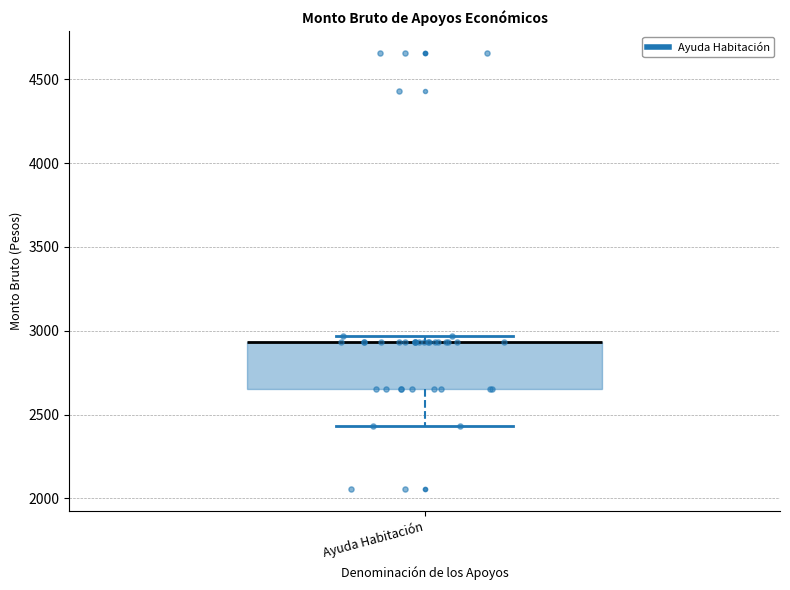

Read this box plot against the y-axis: the position of the median line, the range covered by the box, and the ends of both whiskers. The values are not printed on the chart, so give them approximately, as read against the axis.

median 2950 (drawn on the box's upper edge), box 2650 to 2950, whiskers 2450 to 2950 (just above the box's upper edge)